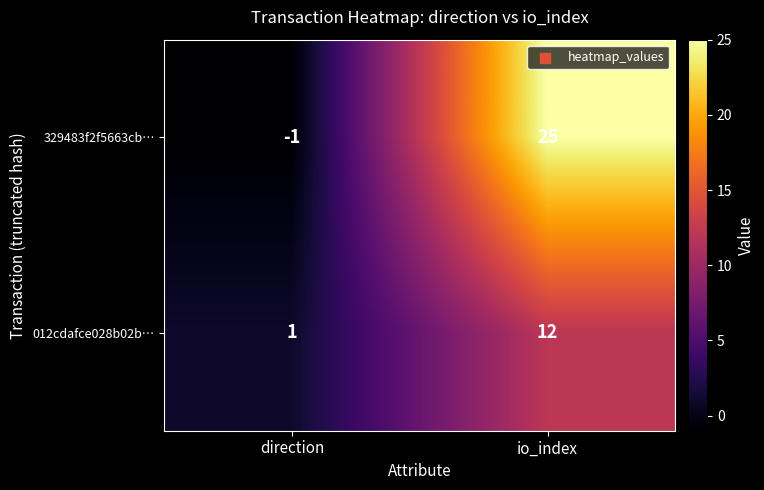

Count the number of data series in this chart.

2